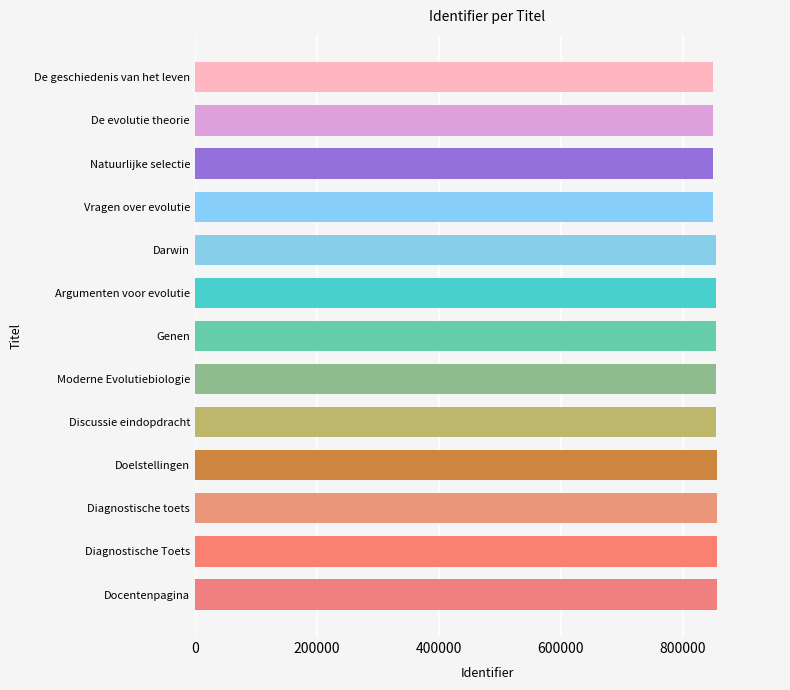

How many categories are shown in the chart?

13